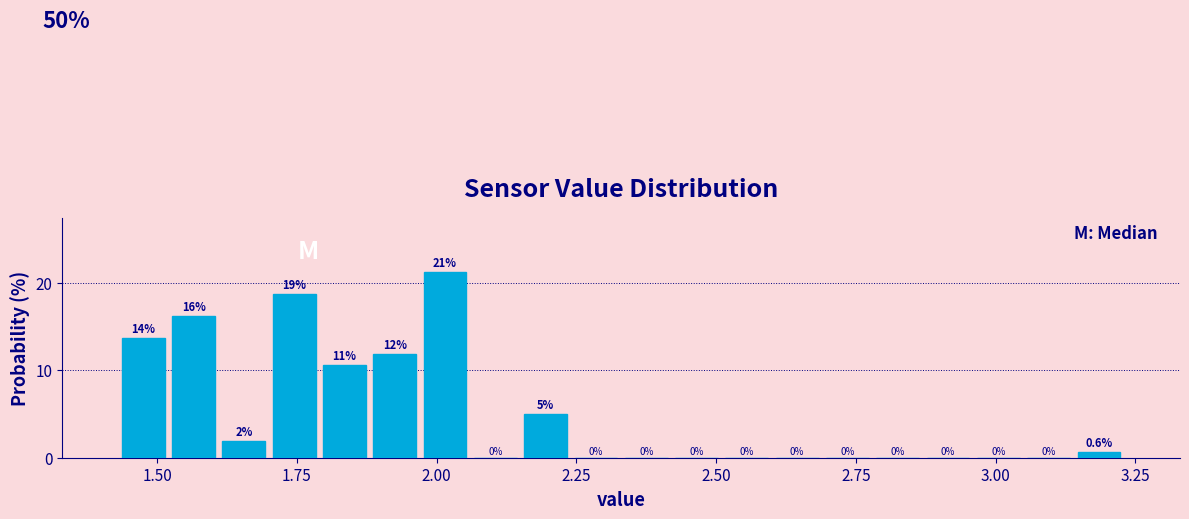

Read against the x-axis, roughly where is the centre of the tallest bar?

2.00